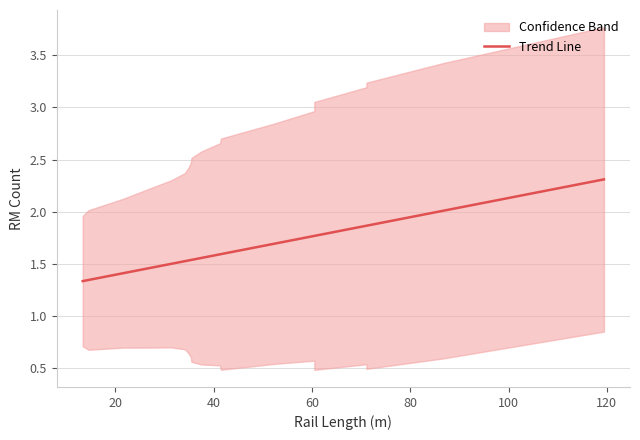

What is the label of the 18th point from the right?

40